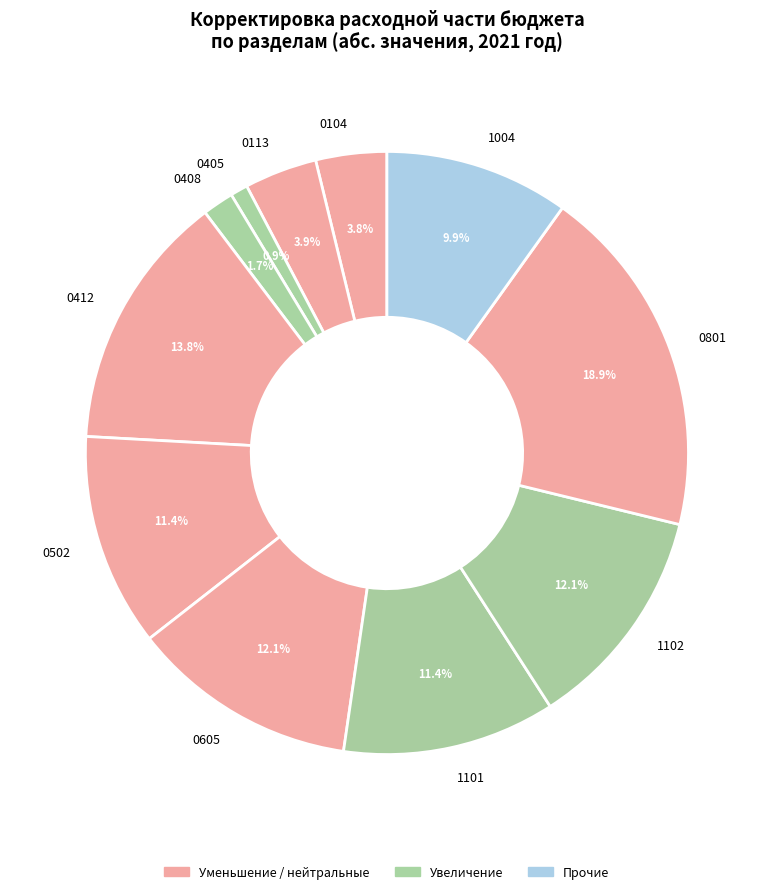

Does 1102 represent more than half of the total?

No